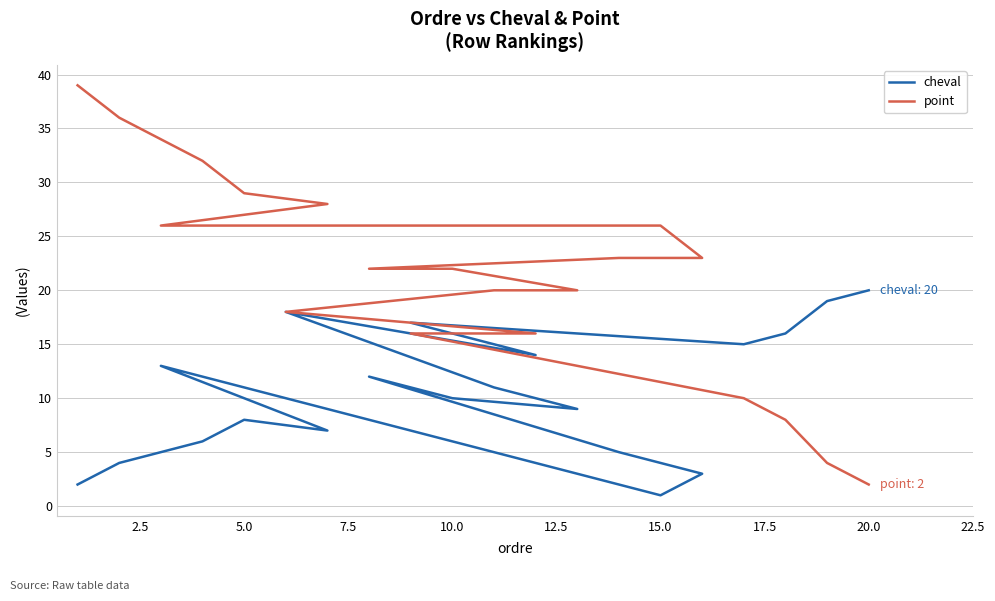

The value of point at 20.0 is 38. True or false?

False